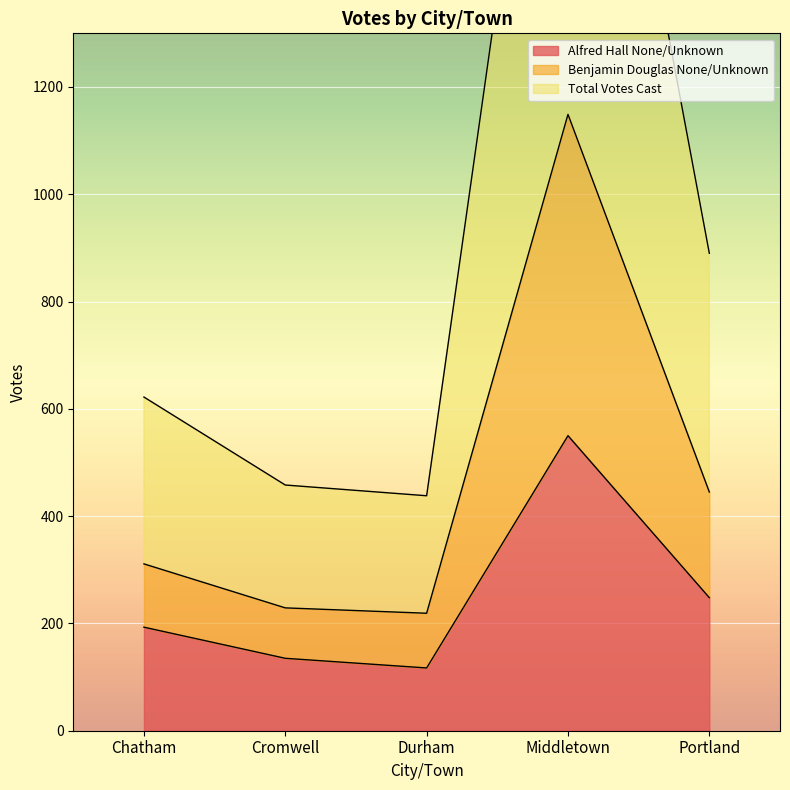

At how many categories does at least one series exceed 1082?

1